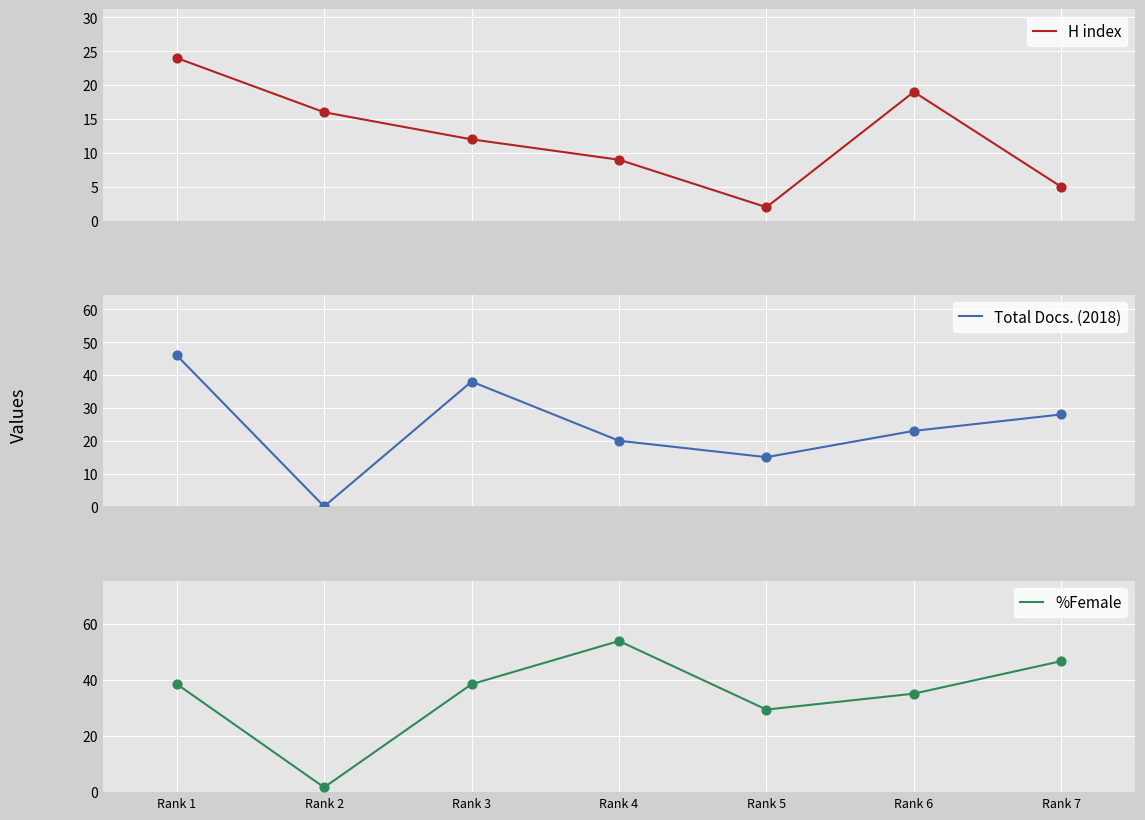

Which series reaches the minimum Y coordinate?

Total Docs. (2018)